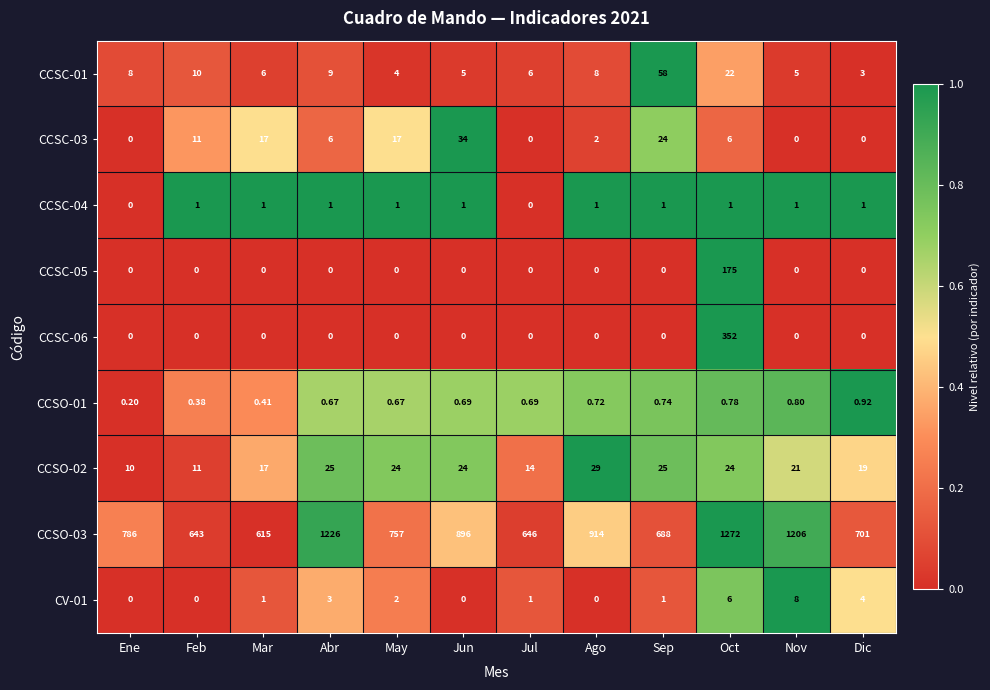

List the labels in order of CCSO-03 value, smallest first.

Mar, Feb, Jul, Sep, Dic, May, Ene, Jun, Ago, Nov, Abr, Oct